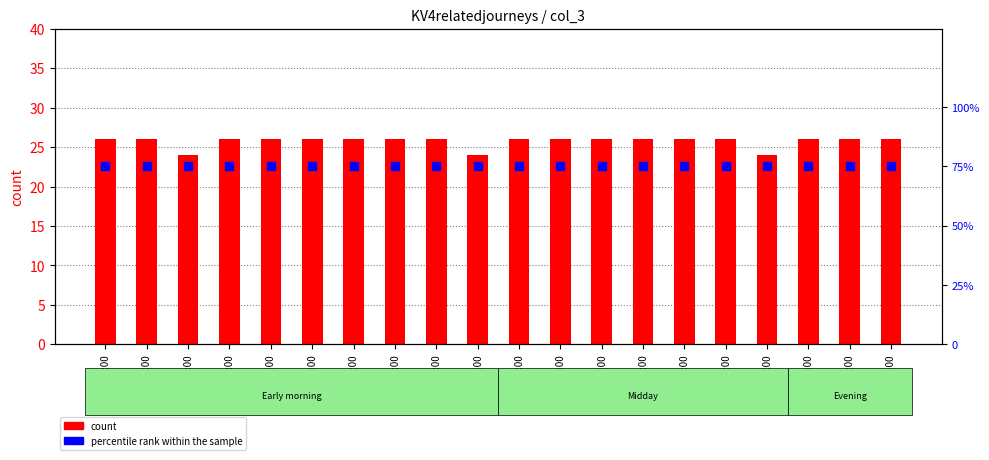

Which series has the largest total across all categories?

percentile rank within the sample